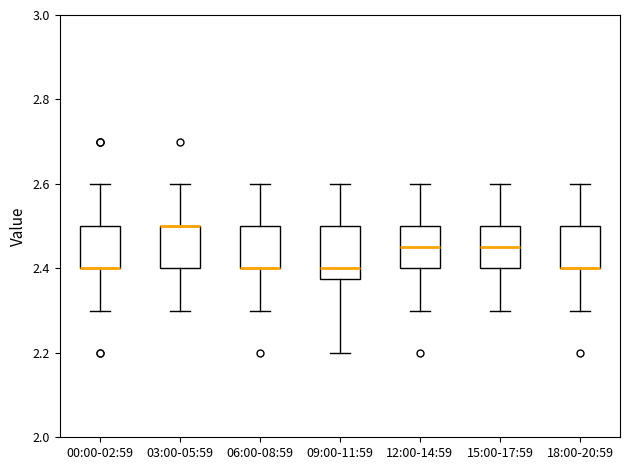

Reading left to right, read every box against the y-axis: the position of its median line, the range the box covers, and the ends of its whiskers. The values are not printed on the chart, so give them approximately, as read against the axis.

00:00-02:59: median 2.40 (drawn on the box's lower edge), box 2.40 to 2.50, whiskers 2.30 to 2.60
03:00-05:59: median 2.50 (drawn on the box's upper edge), box 2.40 to 2.50, whiskers 2.30 to 2.60
06:00-08:59: median 2.40 (drawn on the box's lower edge), box 2.40 to 2.50, whiskers 2.30 to 2.60
09:00-11:59: median 2.40, box 2.38 to 2.50, whiskers 2.20 to 2.60
12:00-14:59: median 2.46, box 2.40 to 2.50, whiskers 2.30 to 2.60
15:00-17:59: median 2.46, box 2.40 to 2.50, whiskers 2.30 to 2.60
18:00-20:59: median 2.40 (drawn on the box's lower edge), box 2.40 to 2.50, whiskers 2.30 to 2.60